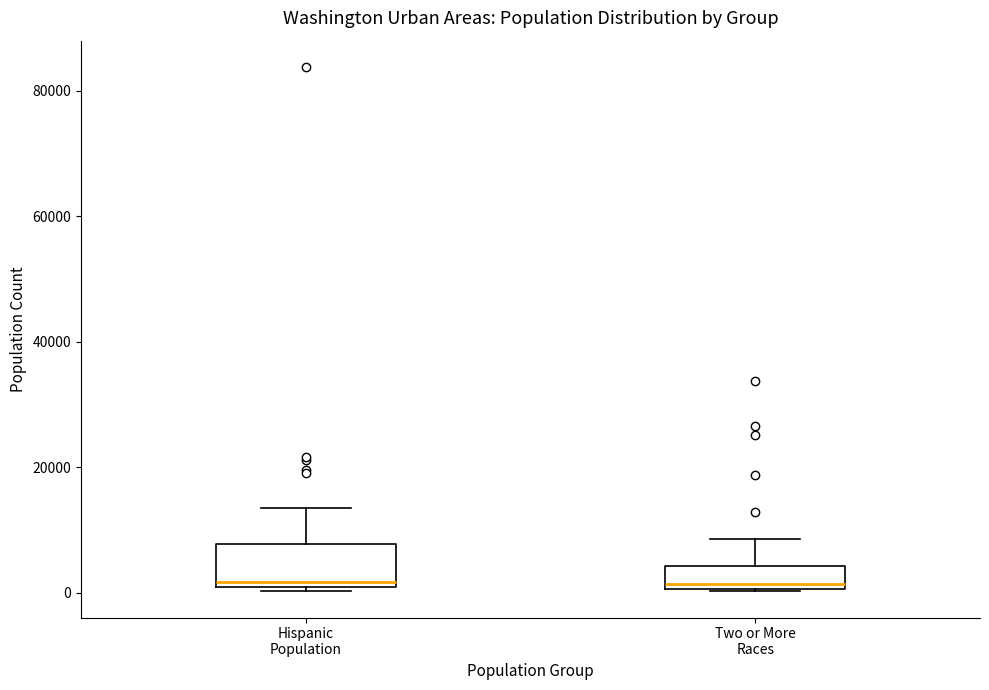

Reading left to right, transcribe this box plot: for each box, give where its median line is, the range the box spans, and where its two whiskers end, as read against the y-axis. The values are not printed on the chart, so give them approximately, as read against the axis.

Hispanic Population: median 2000, box 0 to 8000, whiskers 0 (just below the box's lower edge) to 14000
Two or More Races: median 2000, box 0 to 4000, whiskers 0 to 8000